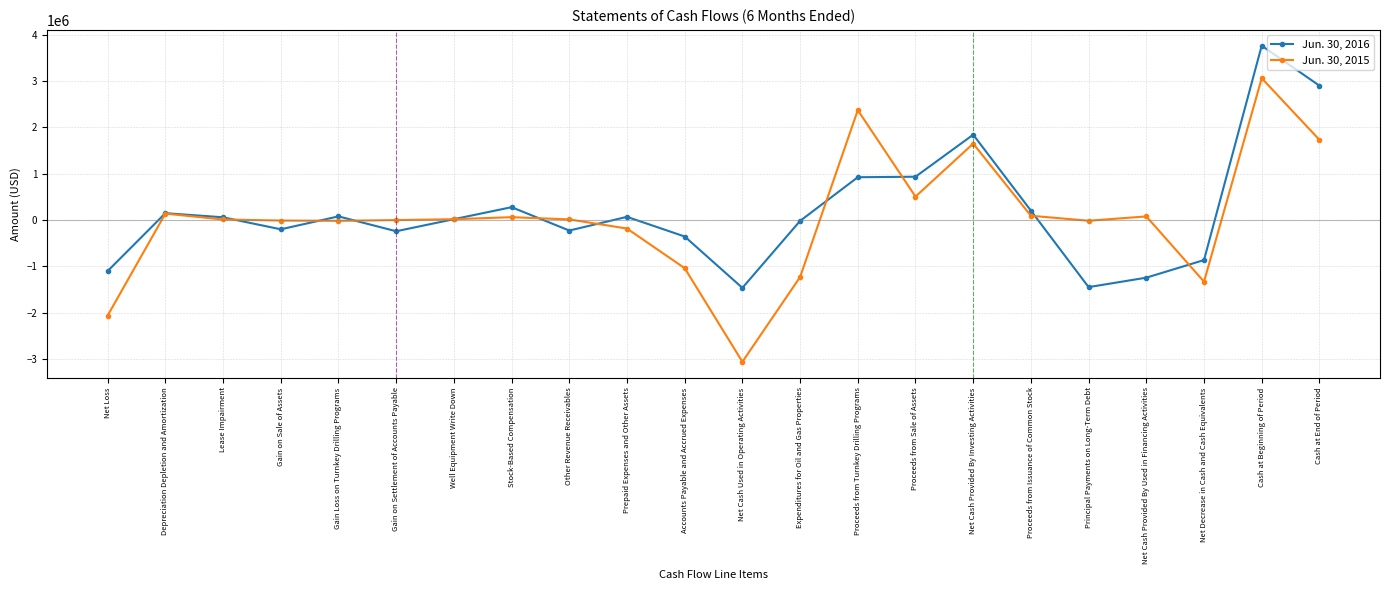

True or false: Jun. 30, 2016 has a value of -445366 at Net Decrease in Cash and Cash Equivalents.

False